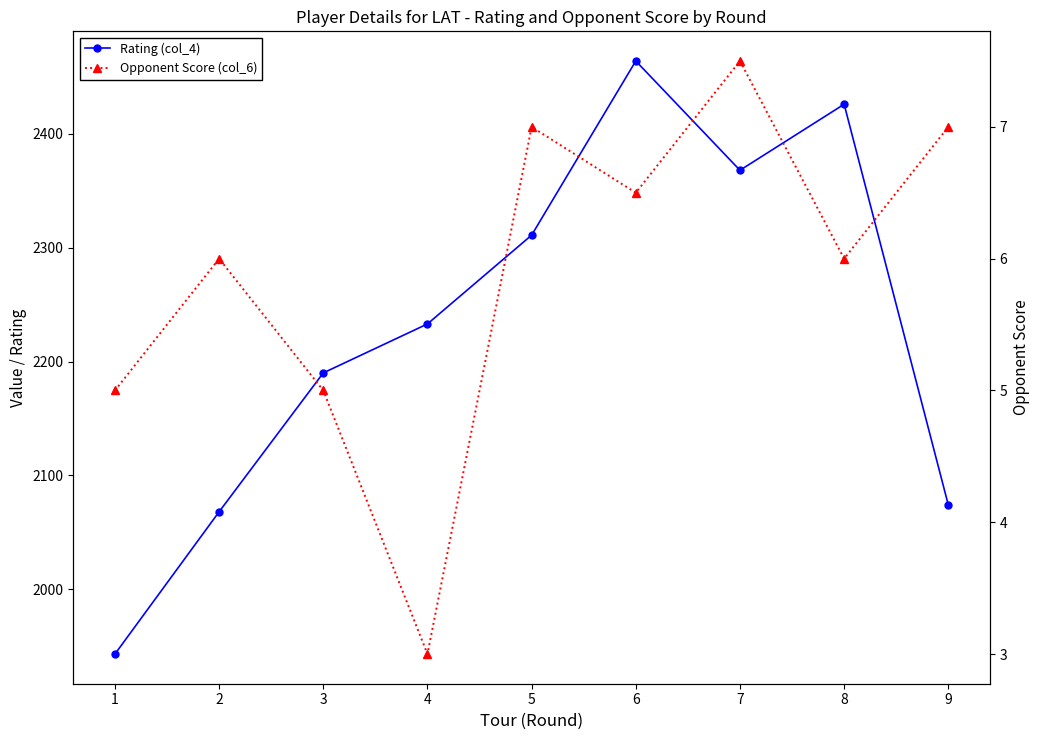

Between 1 and 3, which series saw the biggest shift?

Rating (col_4)